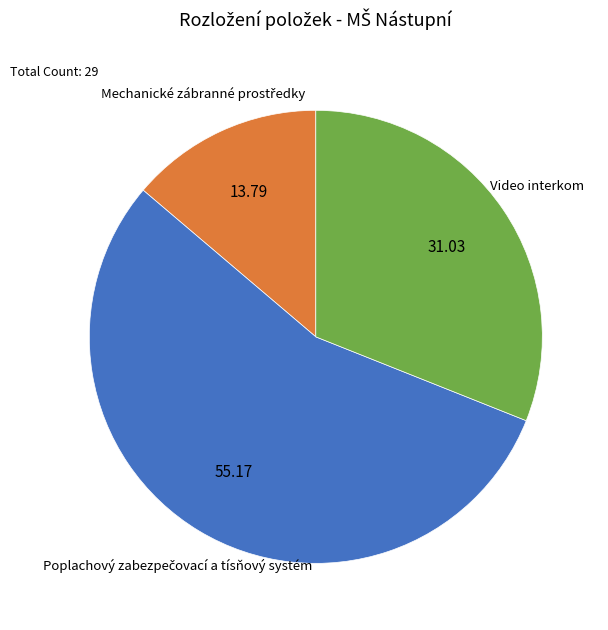

Is Video interkom the majority of the pie?

No